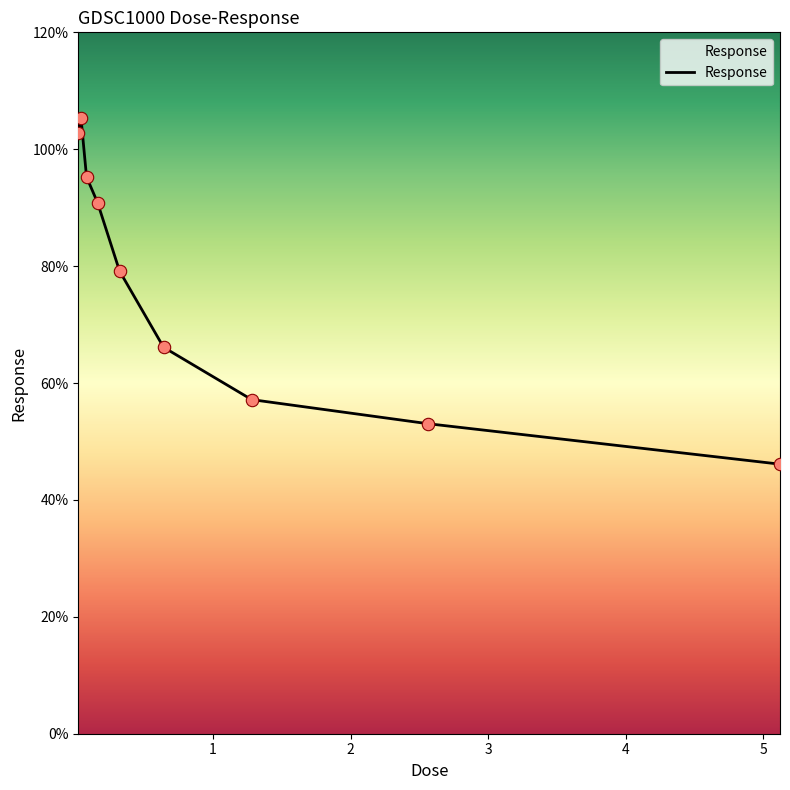

What is the greatest value displayed?

105.3